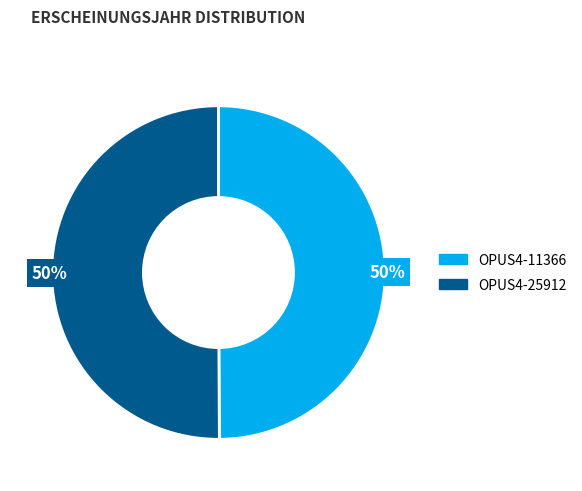

To the nearest percent, what is the average slice percentage?

50%